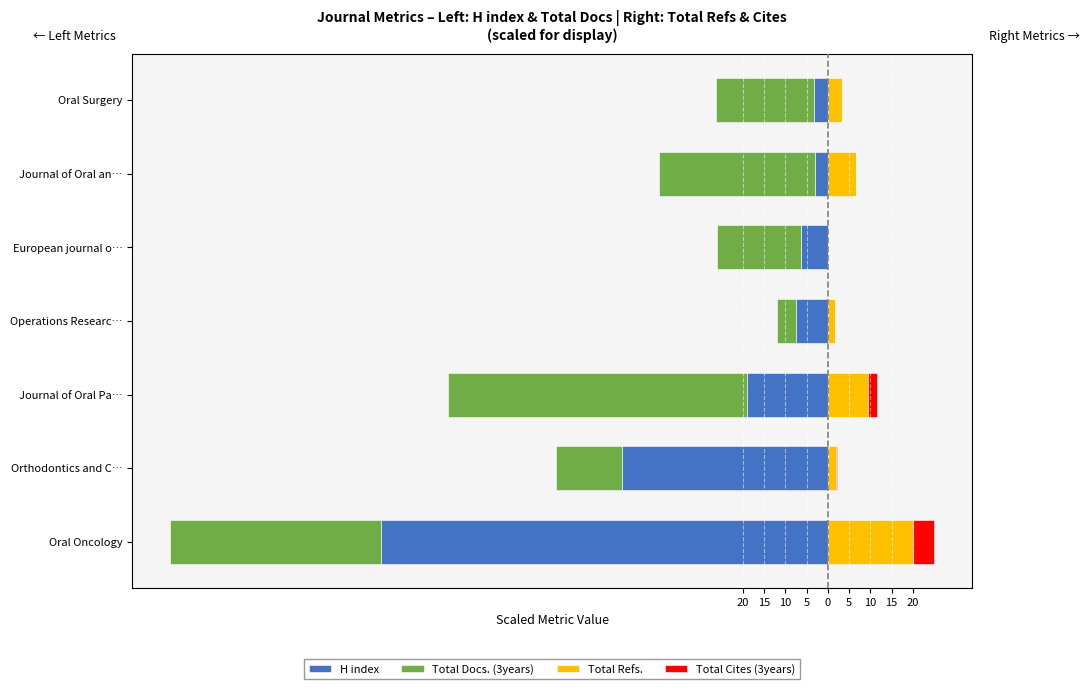

The value of Total Docs. (3years) at Journal of Oral an… is -36.8. True or false?

True